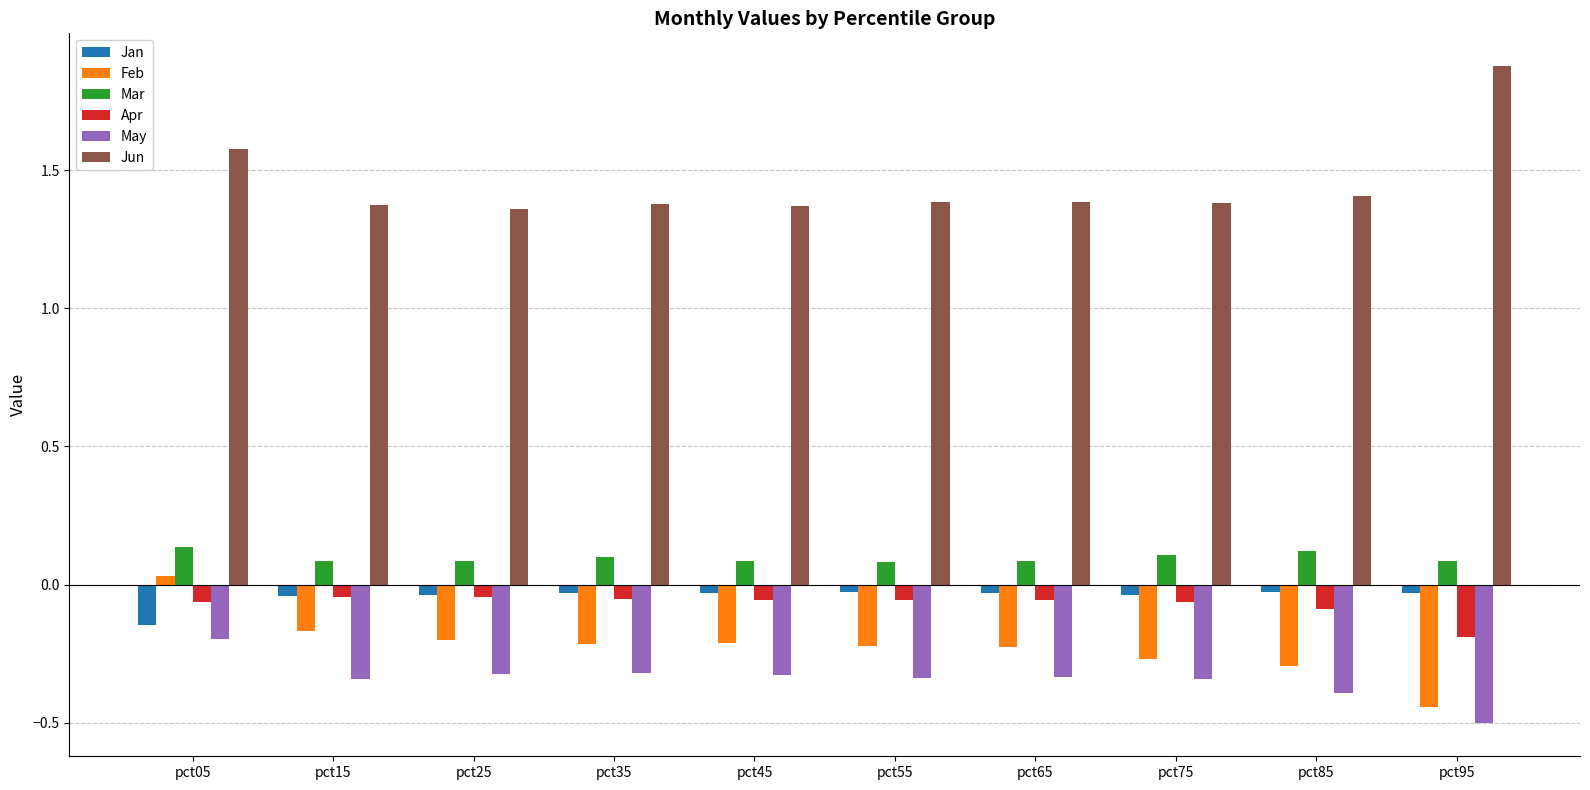

What are all the series names shown in the legend?

Jan, Feb, Mar, Apr, May, Jun